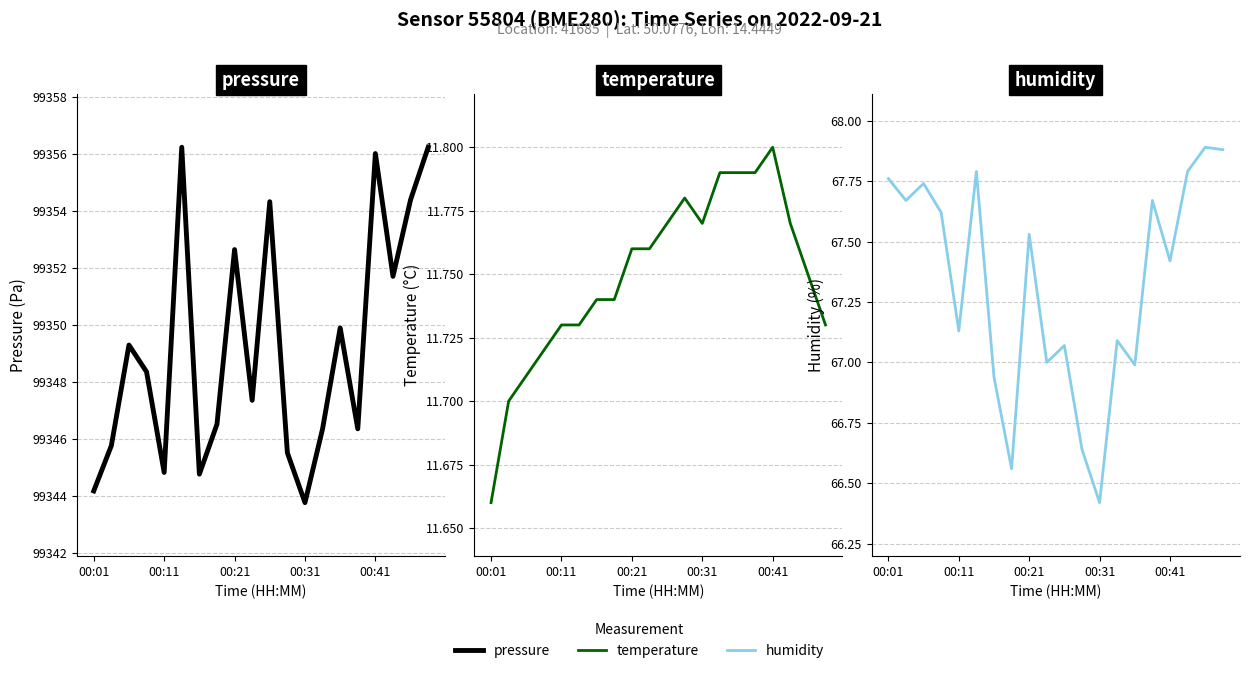

What is the difference between the humidity values at 5 and 14?

0.8